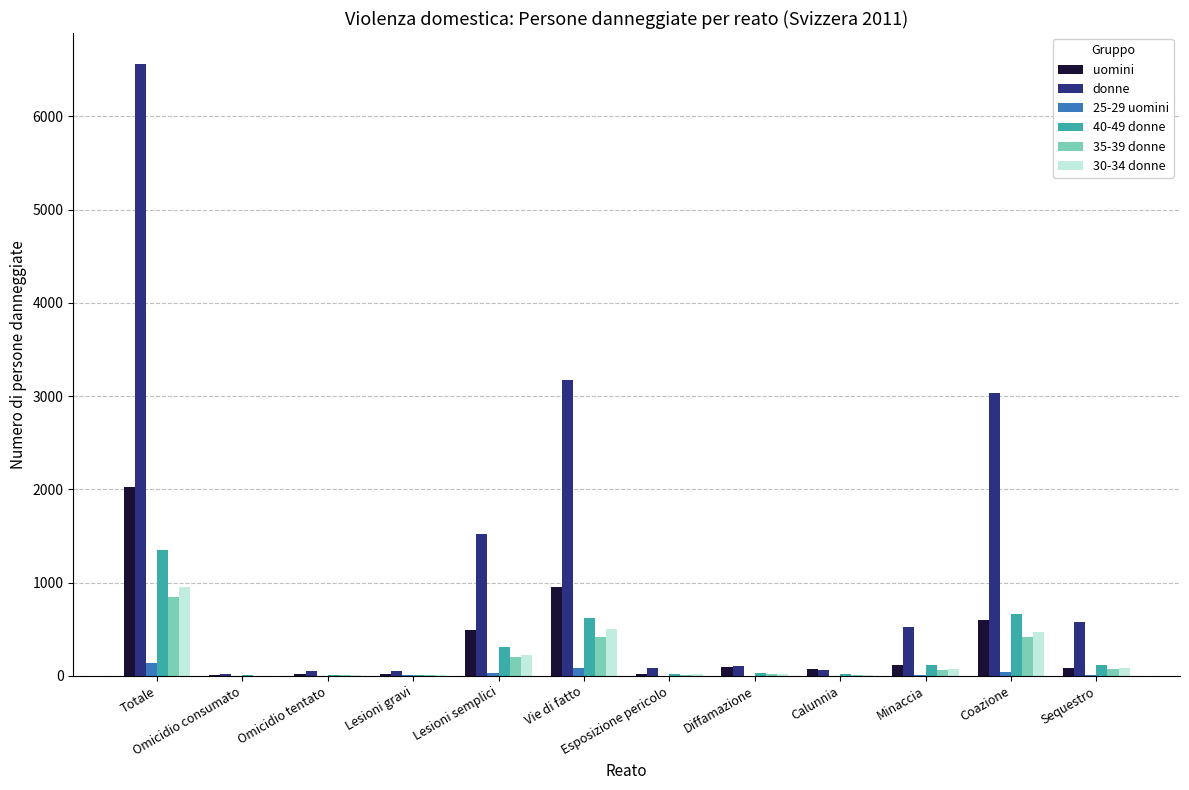

Between Lesioni semplici and Coazione, which series saw the biggest shift?

donne